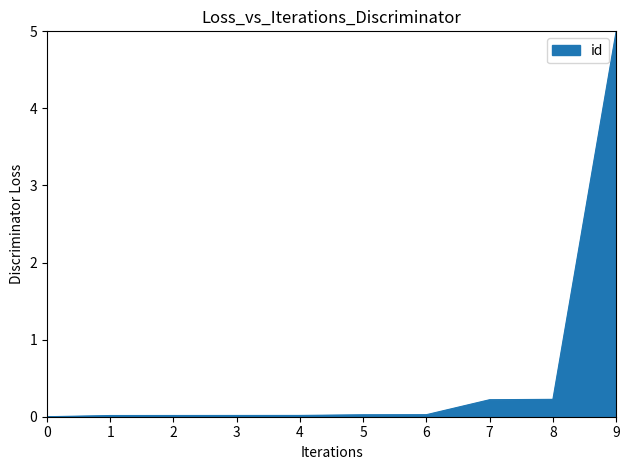

The value at 0 is 1.9. True or false?

False